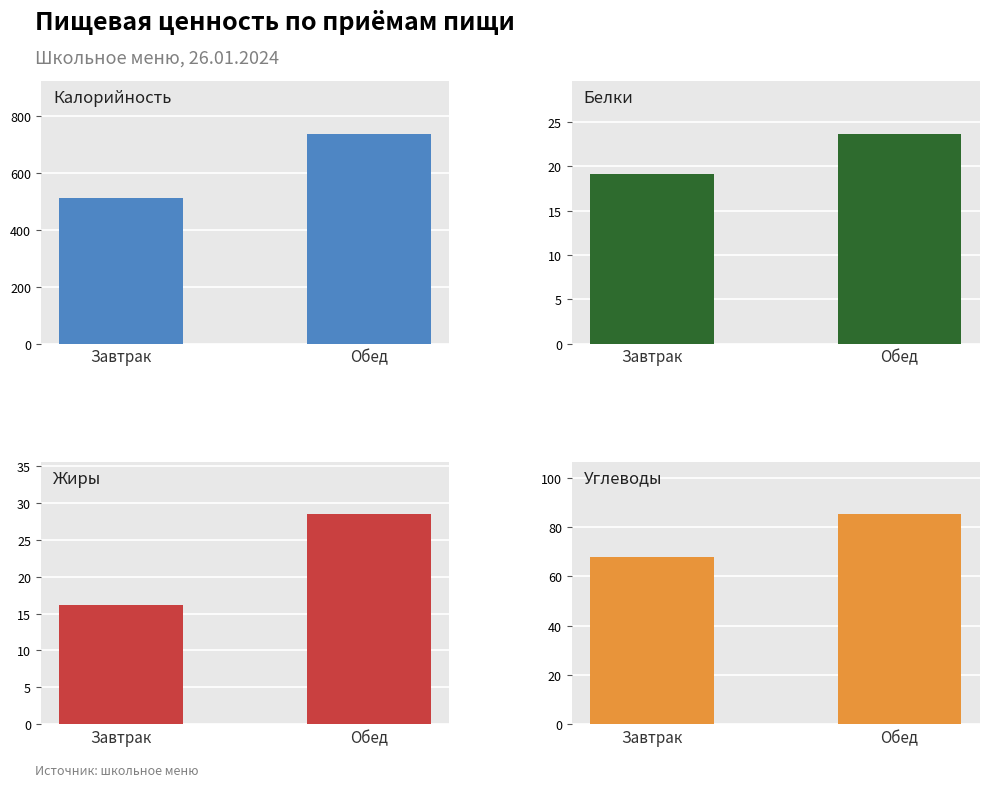

What is the lowest value of the Жиры series?

16.1